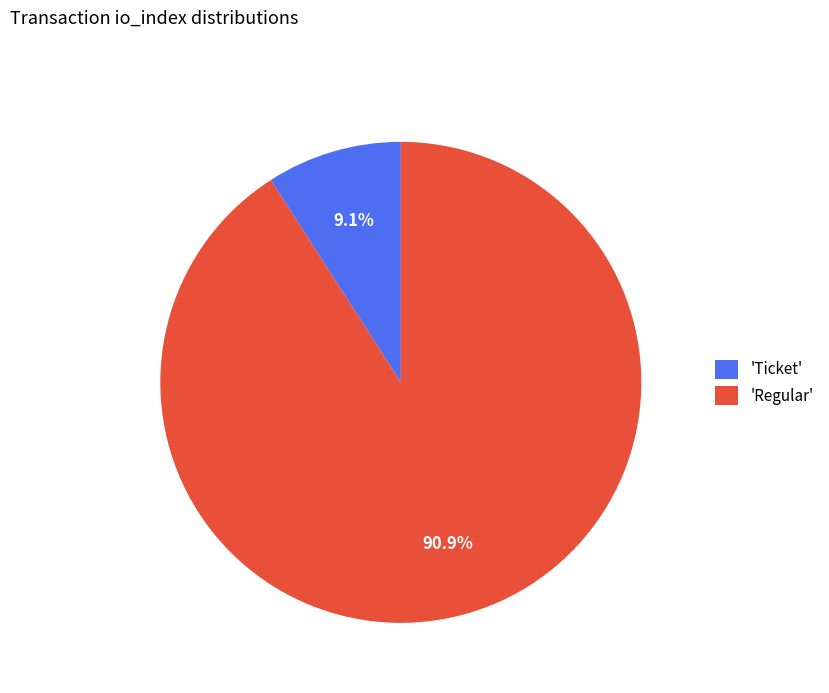

What percentage is NOT represented by 'Ticket'?

90.9%